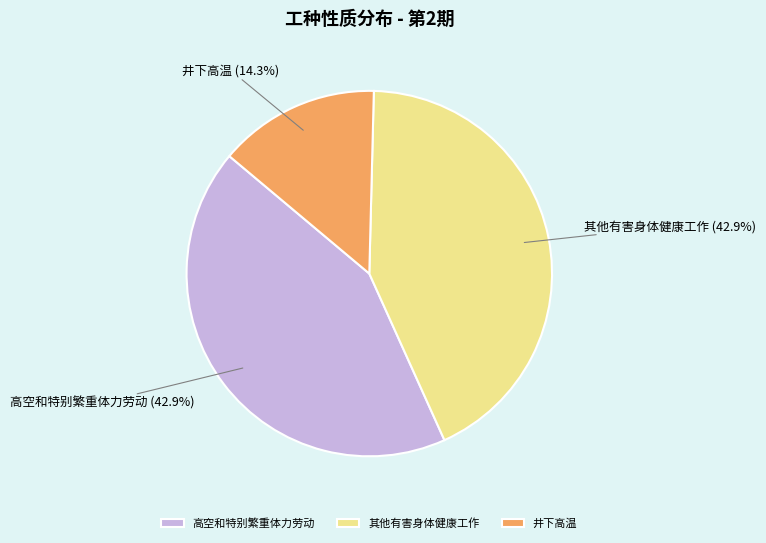

Which category has the smallest portion of the pie?

井下高温